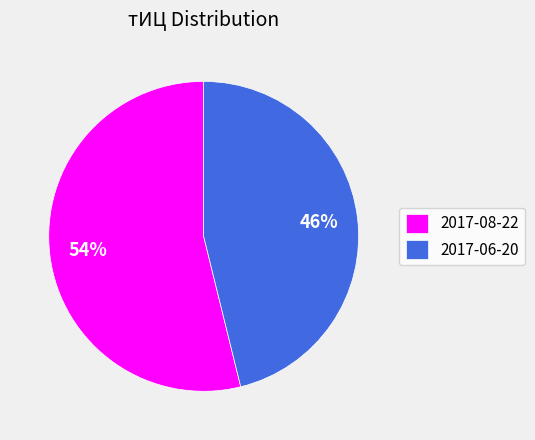

To the nearest percent, what is the average slice percentage?

50%